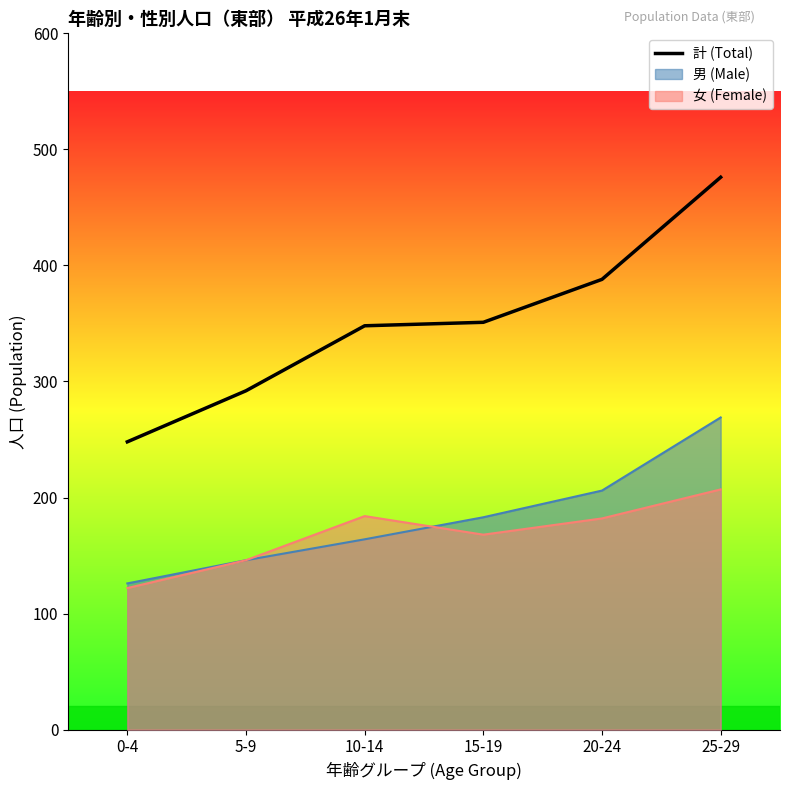

True or false: the data shows 157 at 0-4.

False